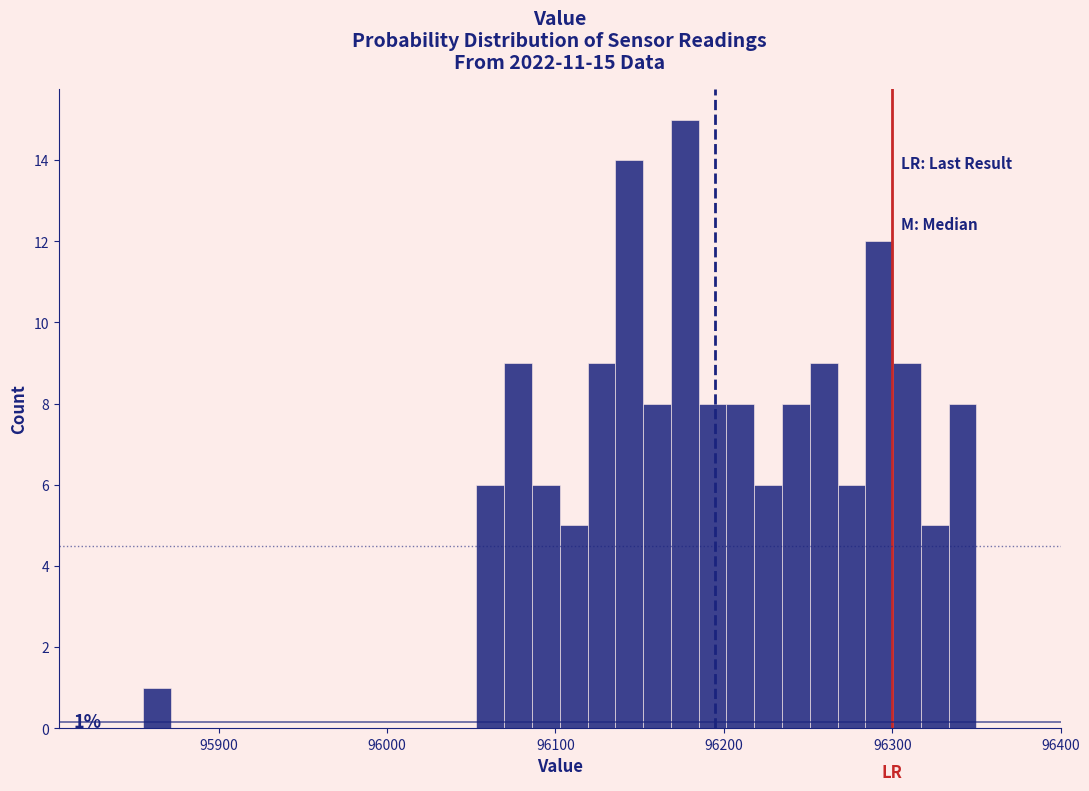

Read against the x-axis, roughly where is the centre of the tallest bar?

96180